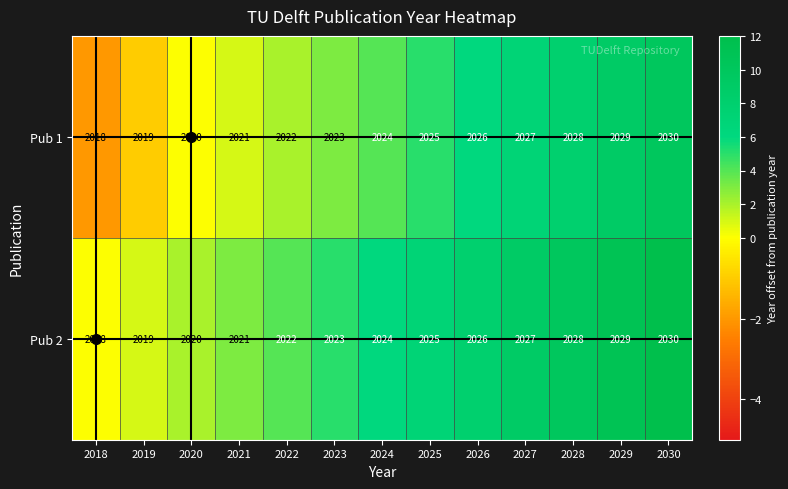

What value does the Pub 1 series have at 2021?

2021